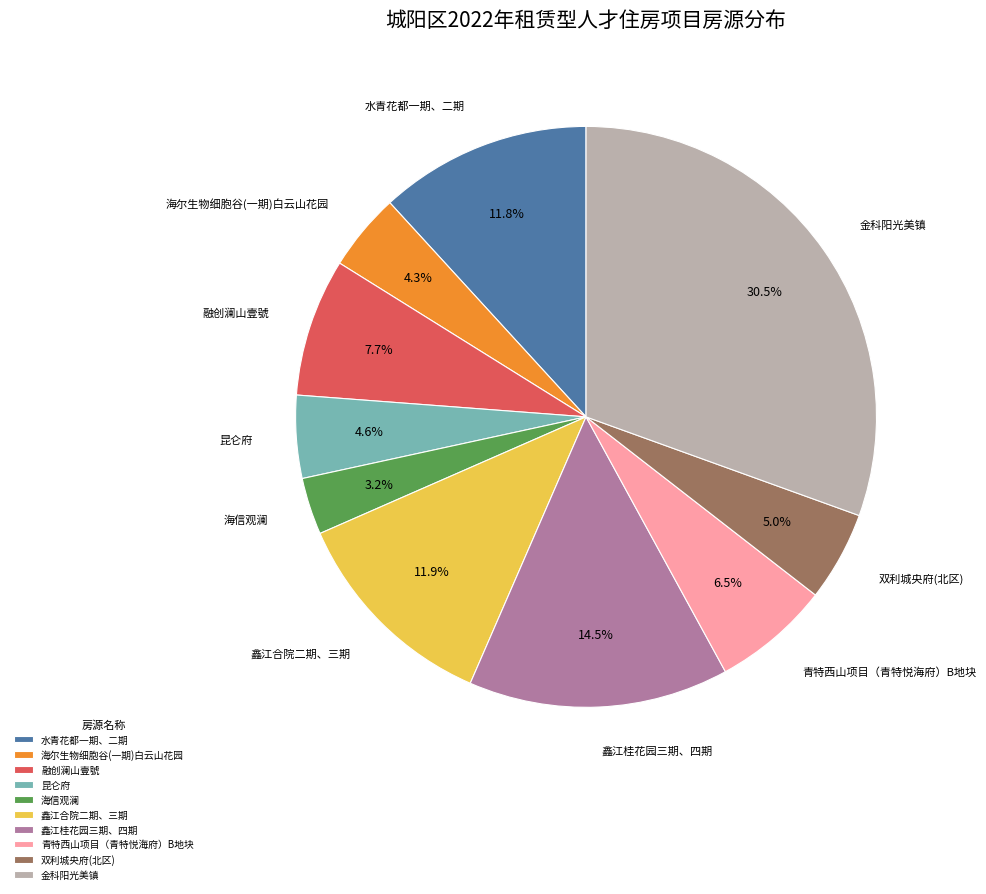

What is the smallest slice in the pie chart?

海信观澜